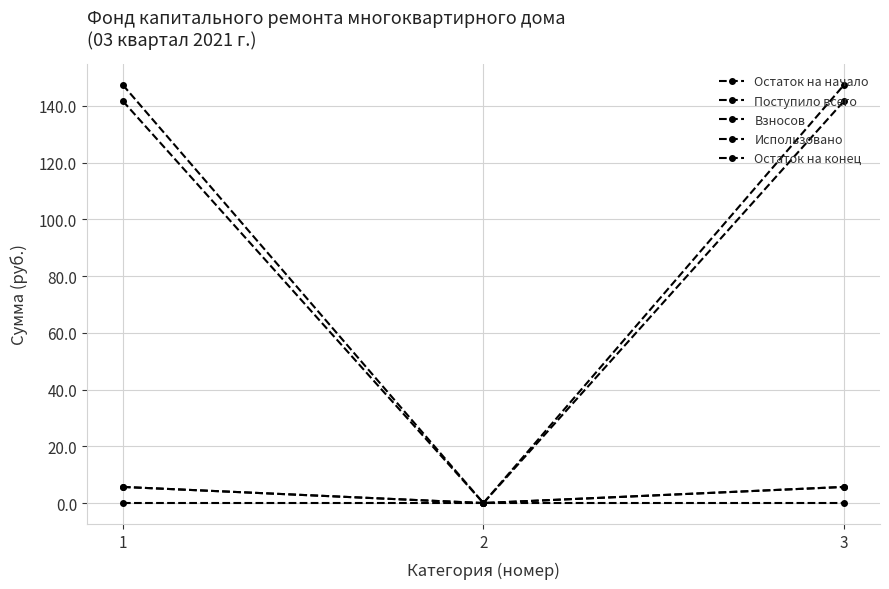

Which series has the largest range (max minus min)?

Остаток на конец